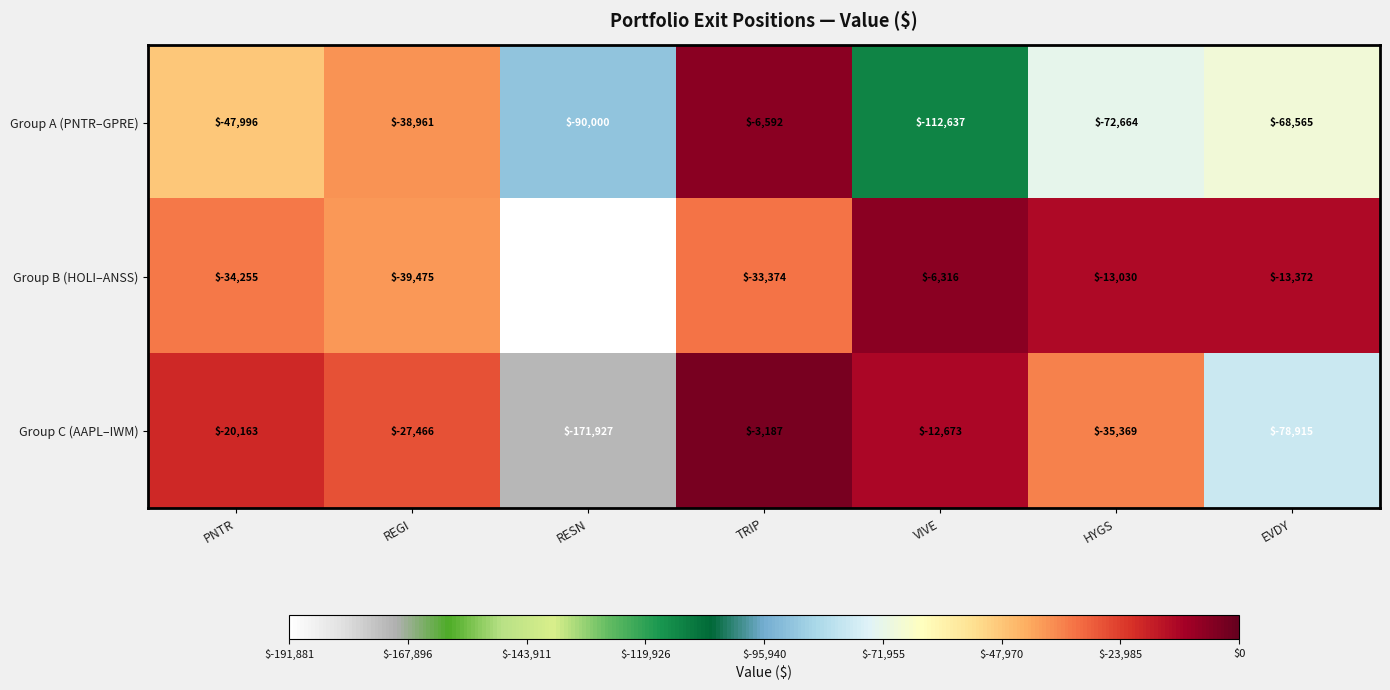

Between VIVE and EVDY, which series saw the biggest shift?

Group C (AAPL–IWM)